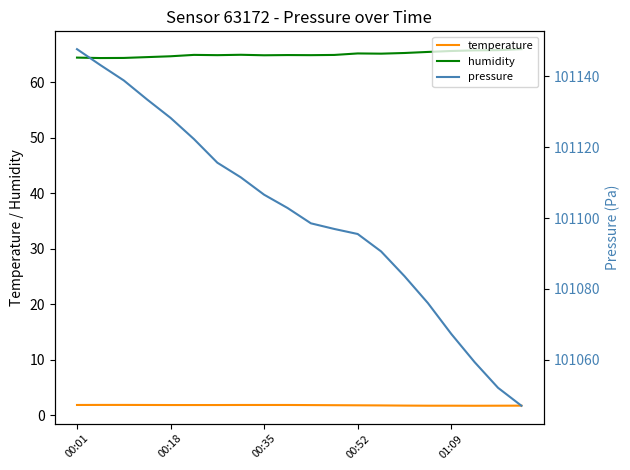

True or false: pressure has a value of 137945.5 at 17.

False